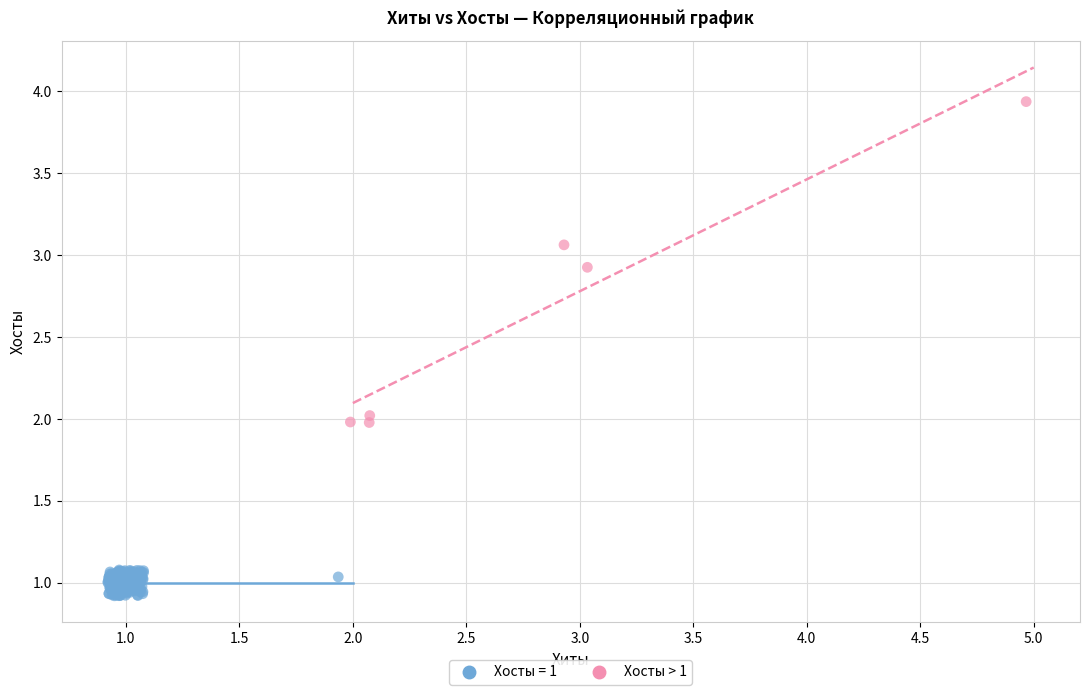

Which series contains the highest Y value?

Хосты > 1